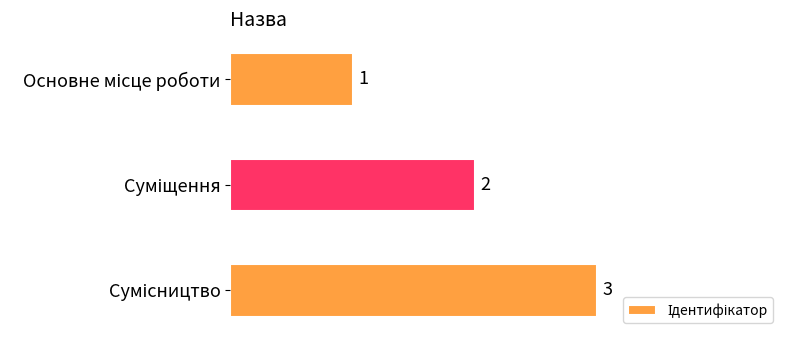

How many values are between 1 and 3?

3